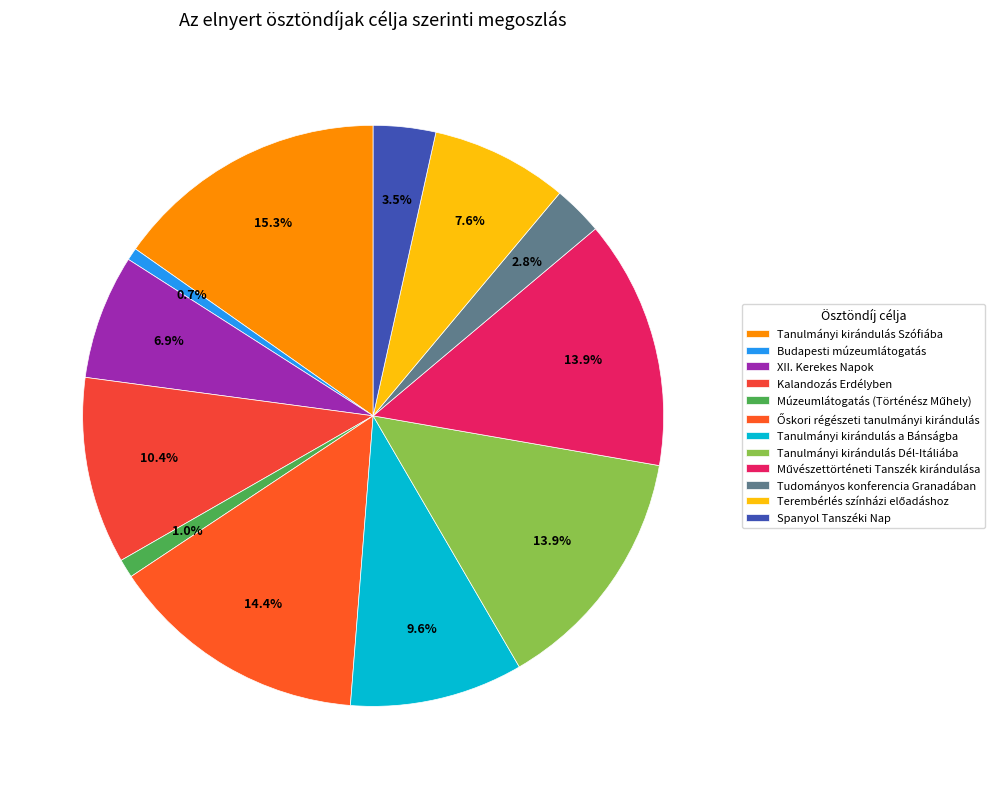

Rank the categories by value from lowest to highest.

Budapesti múzeumlátogatás, Múzeumlátogatás (Történész Műhely), Tudományos konferencia Granadában, Spanyol Tanszéki Nap, XII. Kerekes Napok, Terembérlés színházi előadáshoz, Tanulmányi kirándulás a Bánságba, Kalandozás Erdélyben, Tanulmányi kirándulás Dél-Itáliába, Művészettörténeti Tanszék kirándulása, Őskori régészeti tanulmányi kirándulás, Tanulmányi kirándulás Szófiába